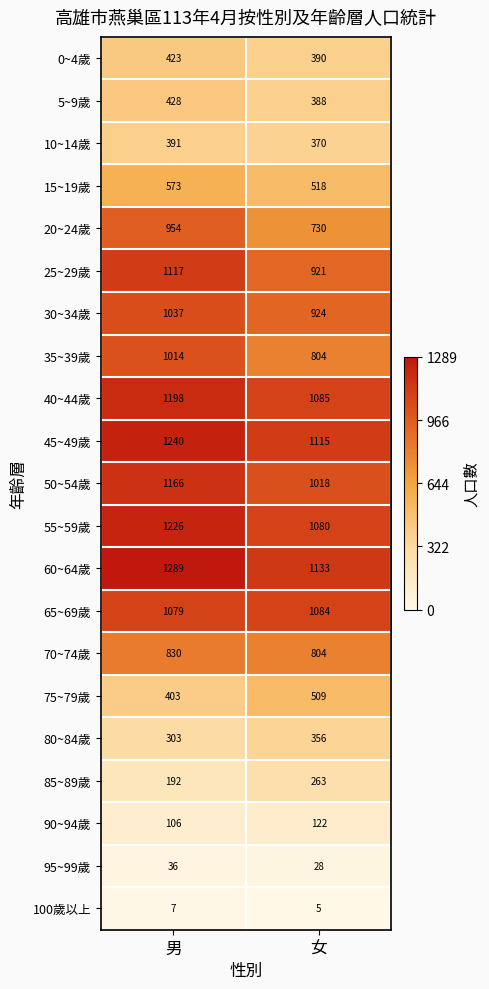

At how many categories does at least one series exceed 1055?

2